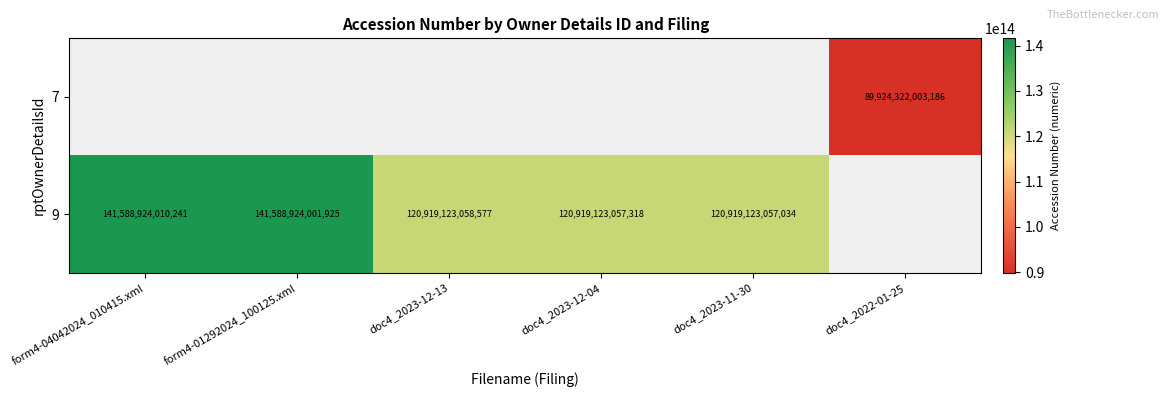

How many categories are shown in the chart?

6